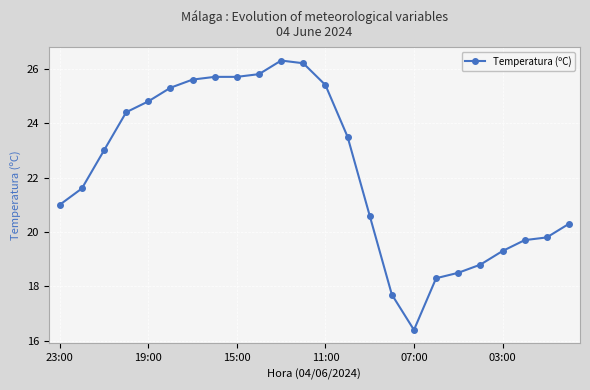

What is the average value?

22.2